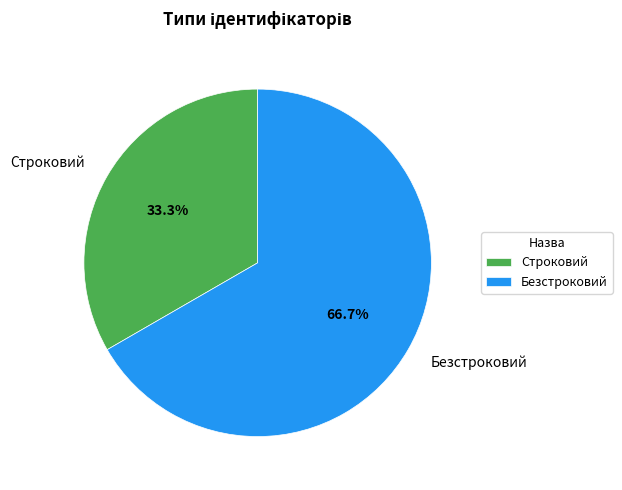

To the nearest percent, what is the average slice percentage?

50%